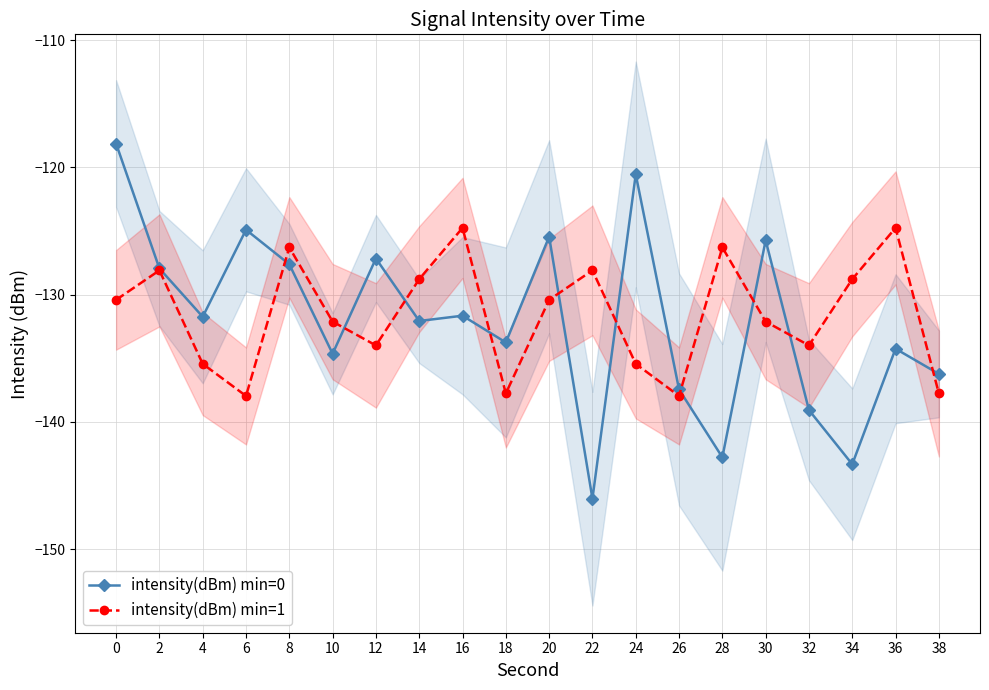

What is the value of the intensity(dBm) min=0 point at the 20th from the left?

-136.2